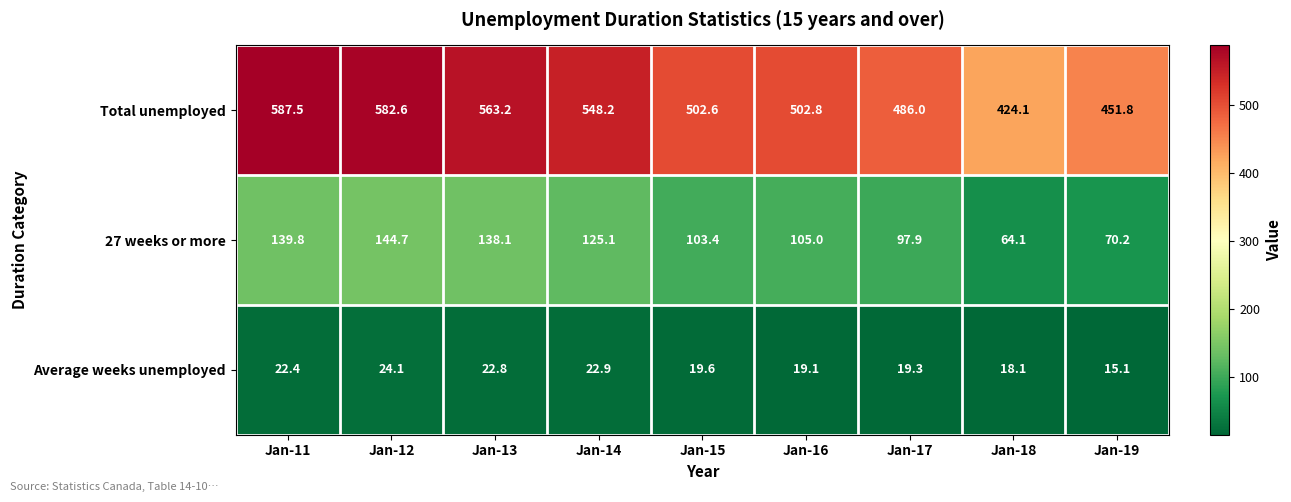

Reading right to left, list all the values displayed in this chart.

Total unemployed: Jan-19=451.8	Jan-18=424.1	Jan-17=486.0	Jan-16=502.8	Jan-15=502.6	Jan-14=548.2	Jan-13=563.2	Jan-12=582.6	Jan-11=587.5
27 weeks or more: Jan-19=70.2	Jan-18=64.1	Jan-17=97.9	Jan-16=105.0	Jan-15=103.4	Jan-14=125.1	Jan-13=138.1	Jan-12=144.7	Jan-11=139.8
Average weeks unemployed: Jan-19=15.1	Jan-18=18.1	Jan-17=19.3	Jan-16=19.1	Jan-15=19.6	Jan-14=22.9	Jan-13=22.8	Jan-12=24.1	Jan-11=22.4